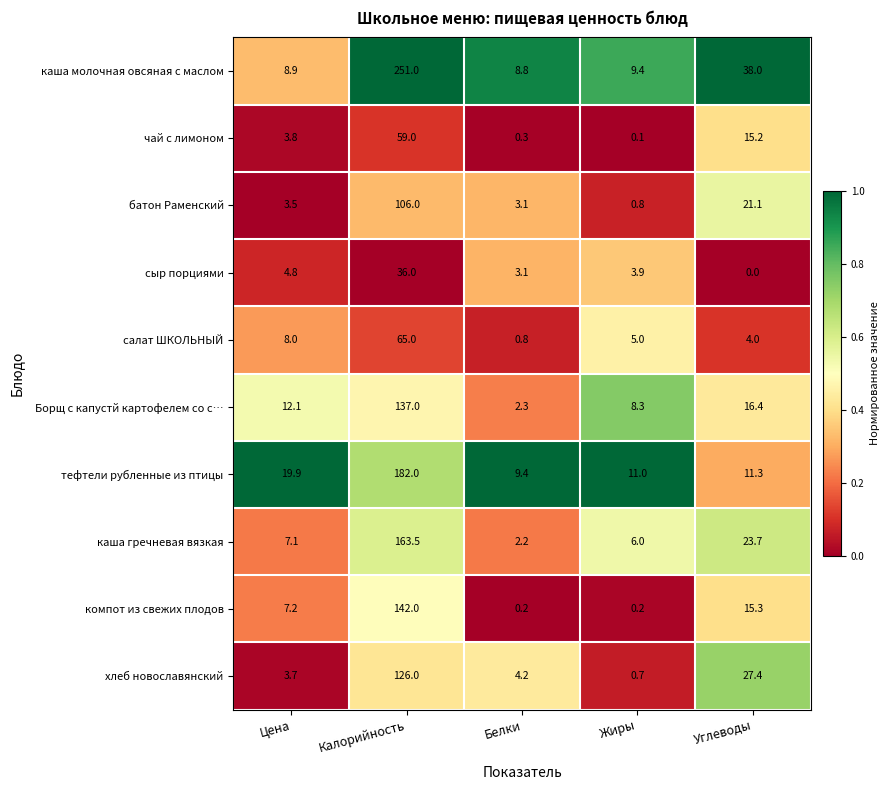

At Углеводы, list the series in order from largest to smallest.

каша молочная овсяная с маслом, хлеб новославянский, каша гречневая вязкая, батон Раменский, Борщ с капустй картофелем со с…, компот из свежих плодов, чай с лимоном, тефтели рубленные из птицы, салат ШКОЛЬНЫЙ, сыр порциями